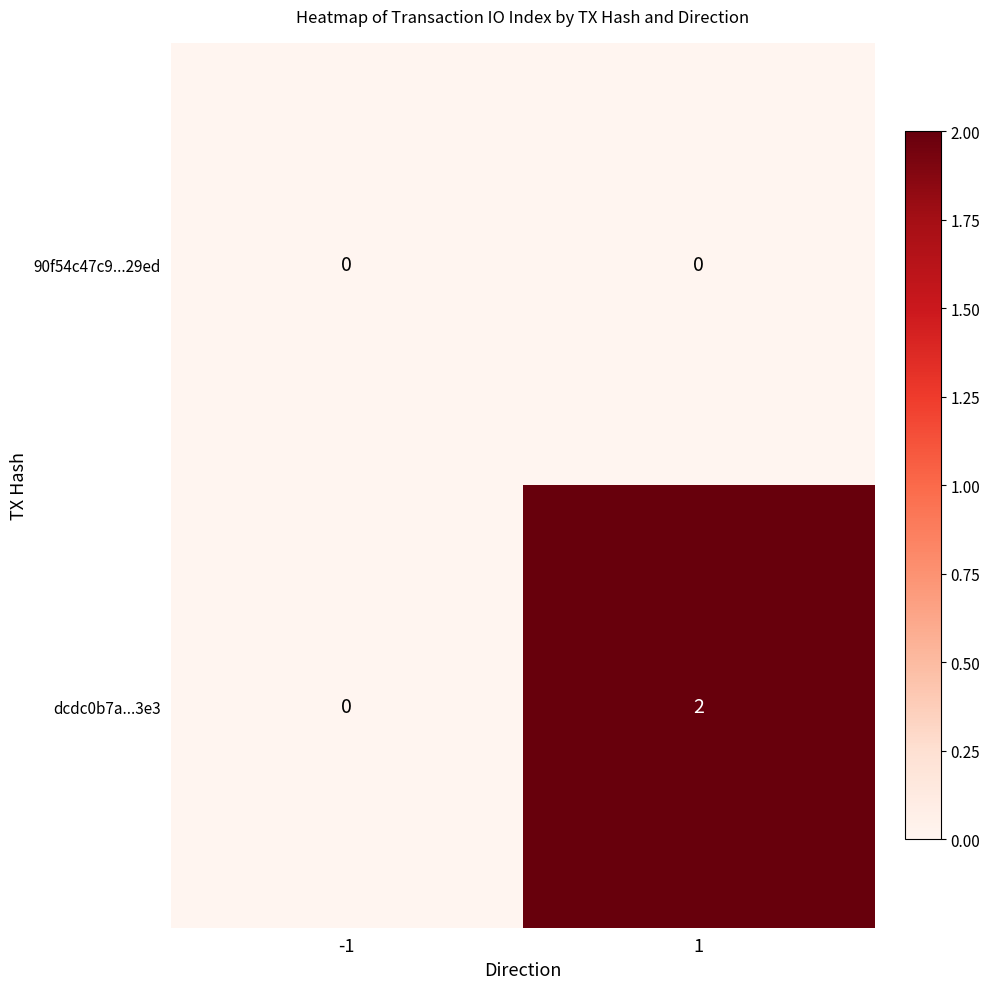

Which series has the largest total across all categories?

dcdc0b7a...3e3